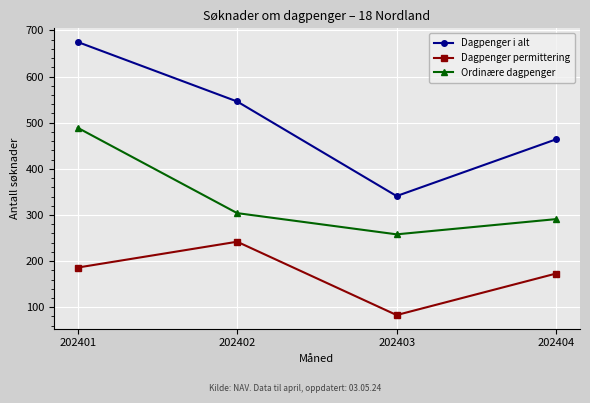

Reading left to right, extract all data points from this chart.

Dagpenger i alt: 675	546	341	464
Dagpenger permittering: 186	242	83	173
Ordinære dagpenger: 489	304	258	291